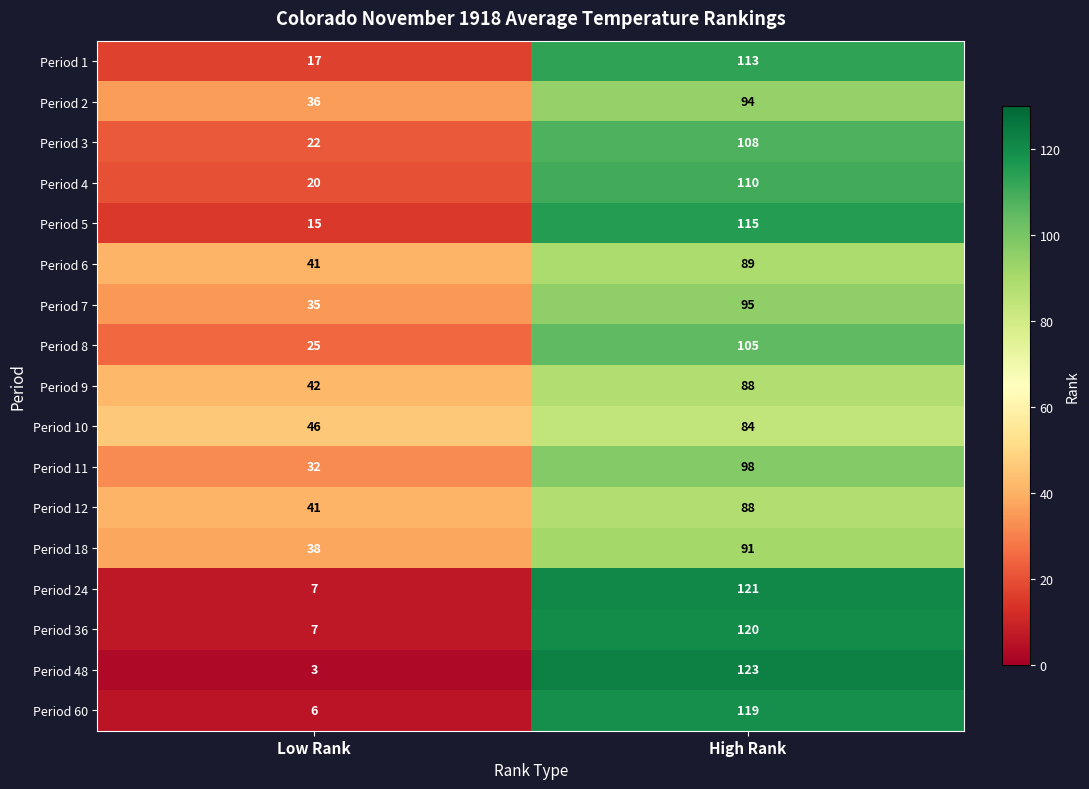

The Period 4 series shows 75 at High Rank. True or false?

False